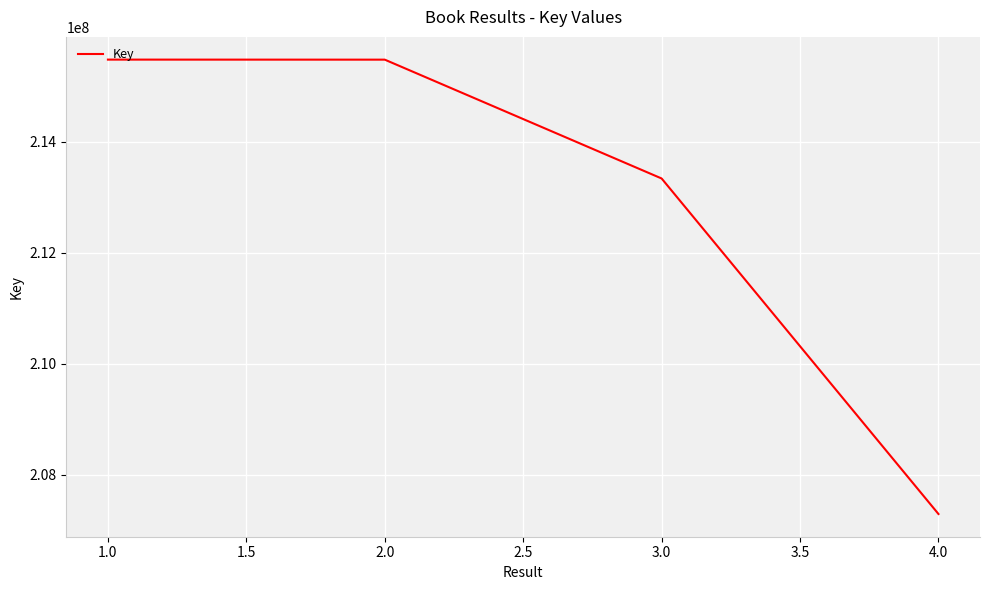

What is the difference between the maximum and second lowest values?

2141393